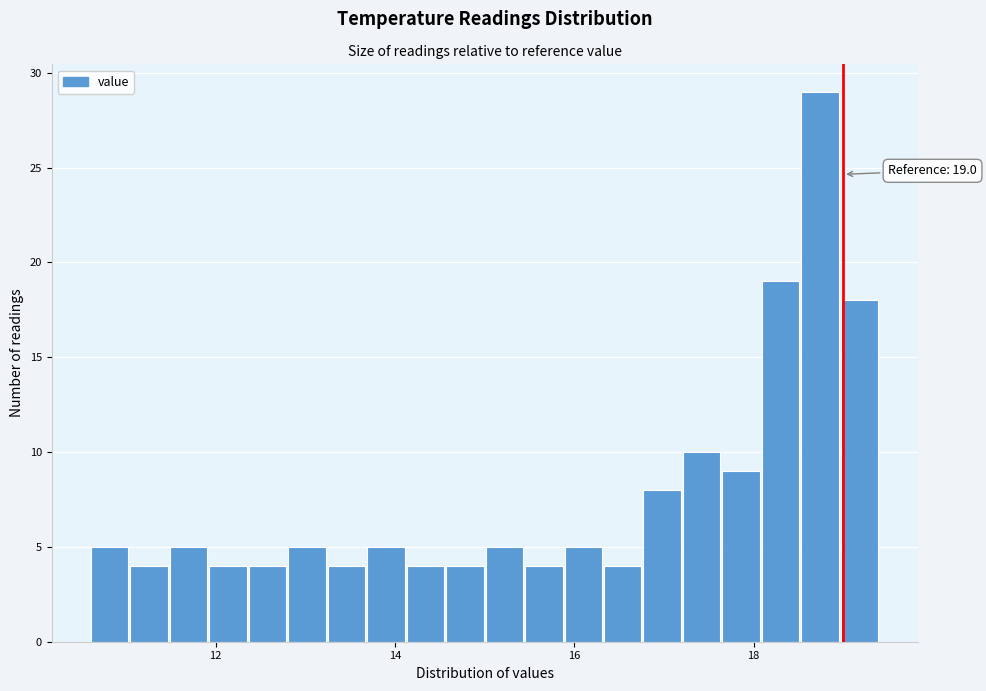

Around what value on the x-axis is the tallest bar? Give the approximate position of its centre, as read against the axis.

18.8